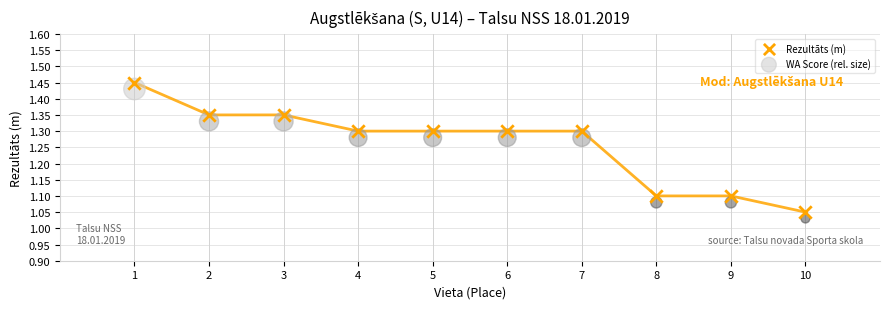

Which series contains the highest Y value?

Rezultāts (m)